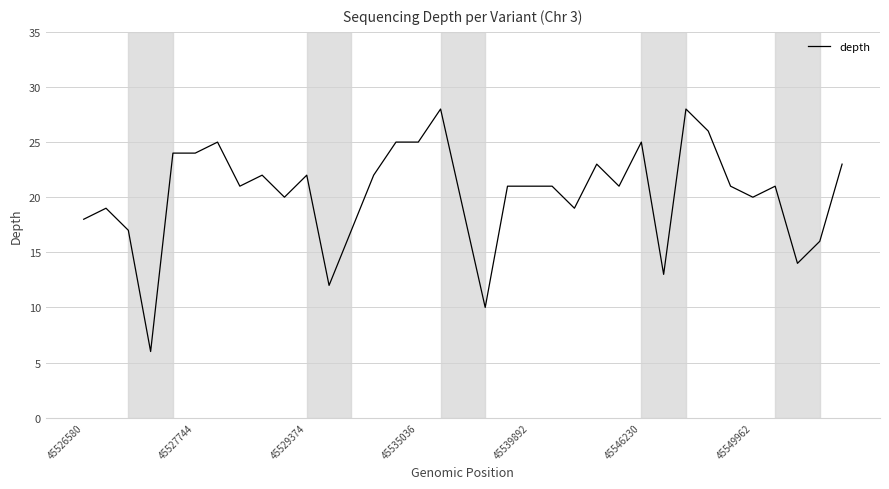

What is the maximum value shown in the chart?

28